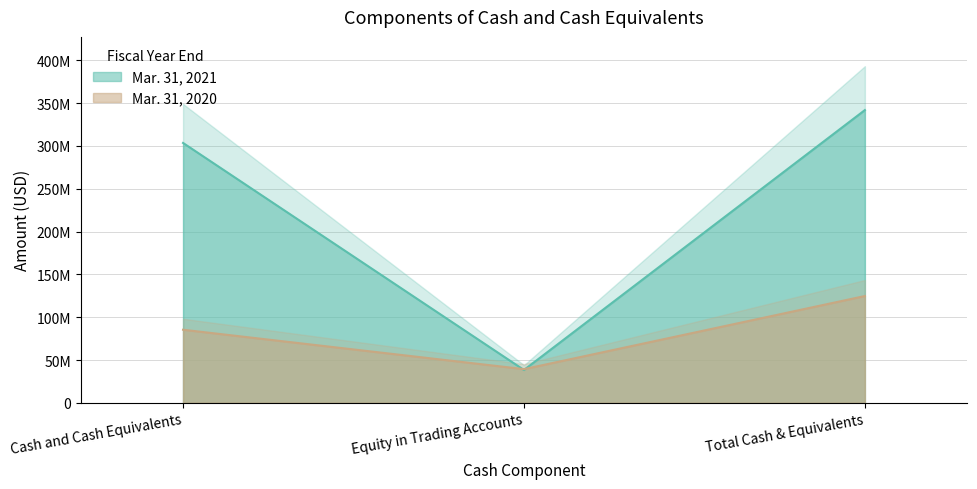

How many values in the Mar. 31, 2021 series are below 303480374?

1